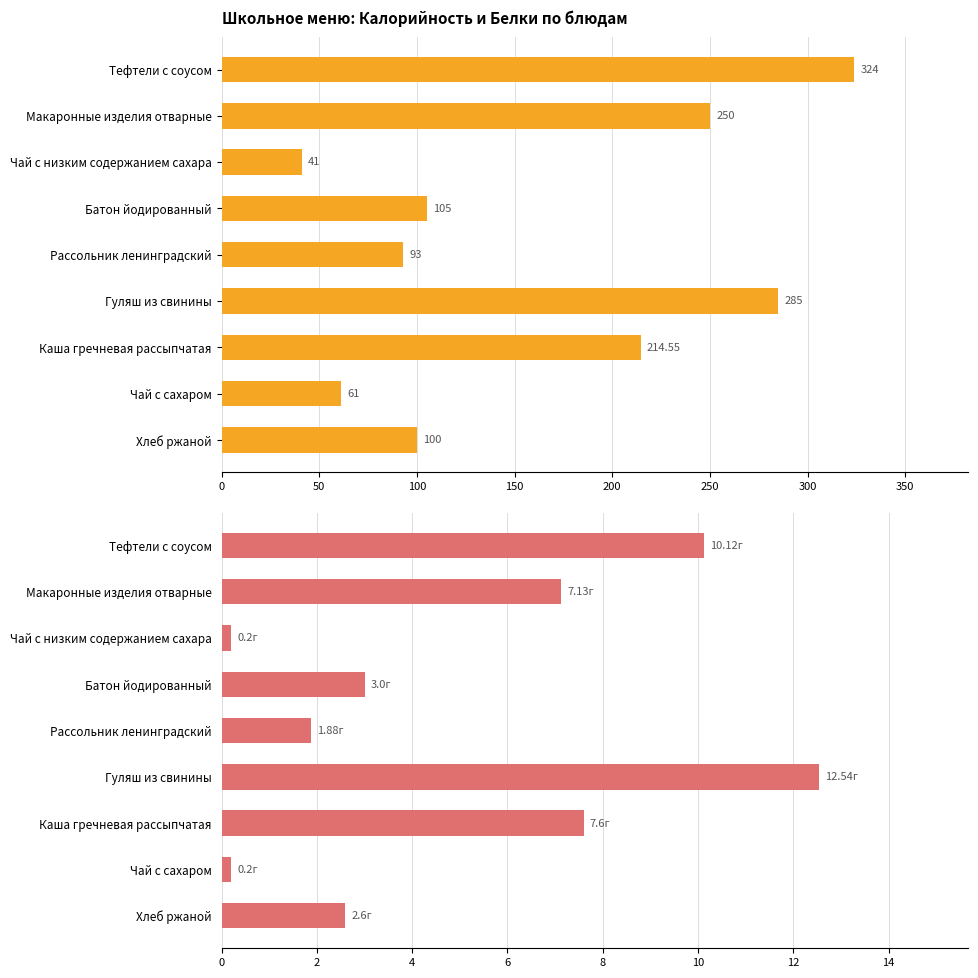

What is the sum of all Белки values?

45.3